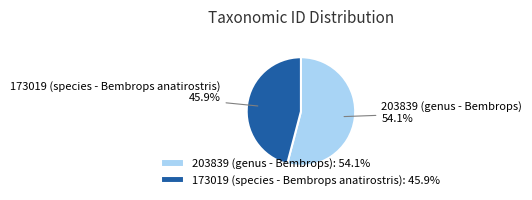

Which slice is the smallest?

173019 (species - Bembrops anatirostris)